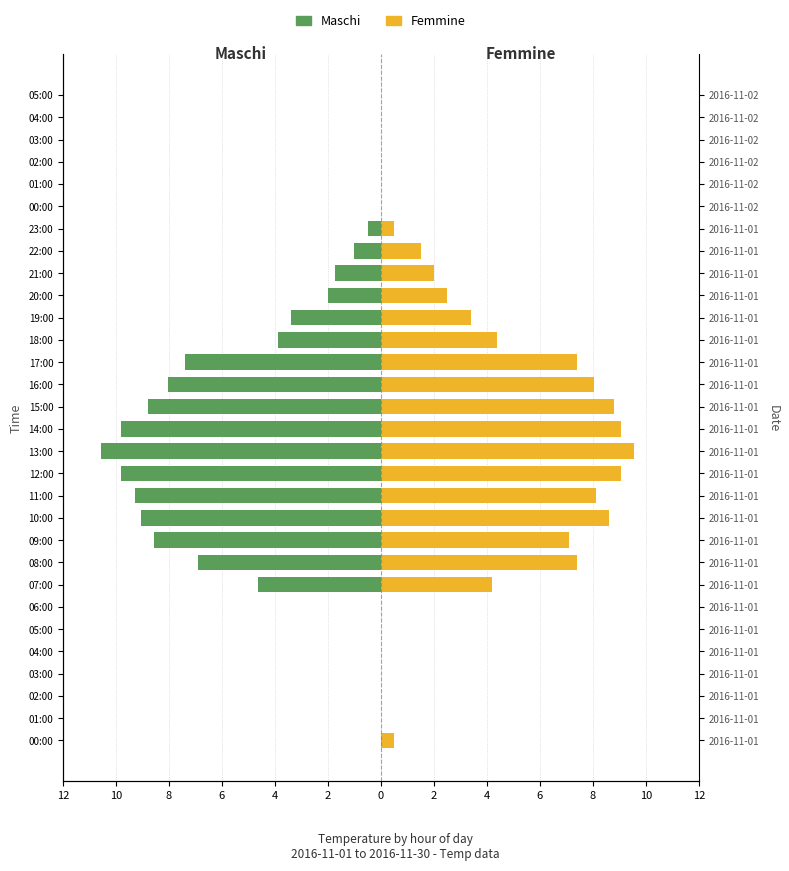

Rank the series at 03:00 from highest to lowest value.

Maschi, Femmine